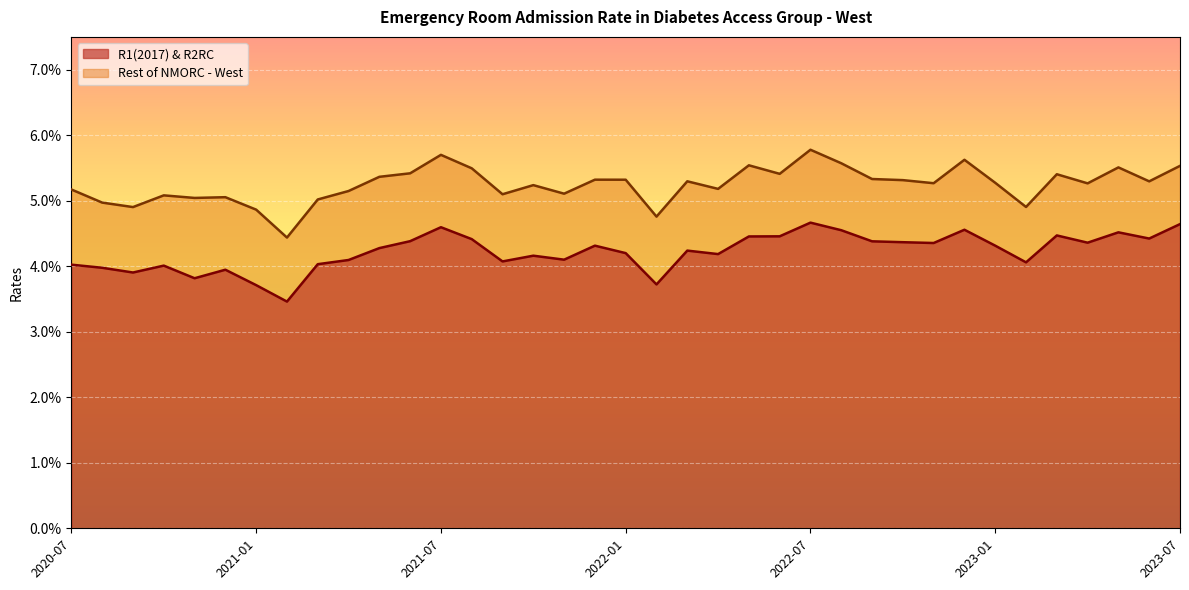

Rank the series by their maximum value, from highest to lowest.

Rest of NMORC - West, R1(2017) & R2RC